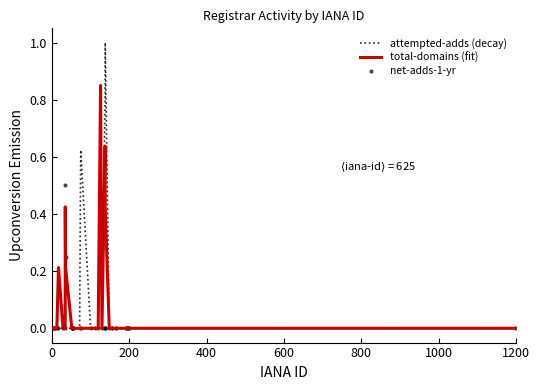

At how many categories does at least one series exceed 0?

8